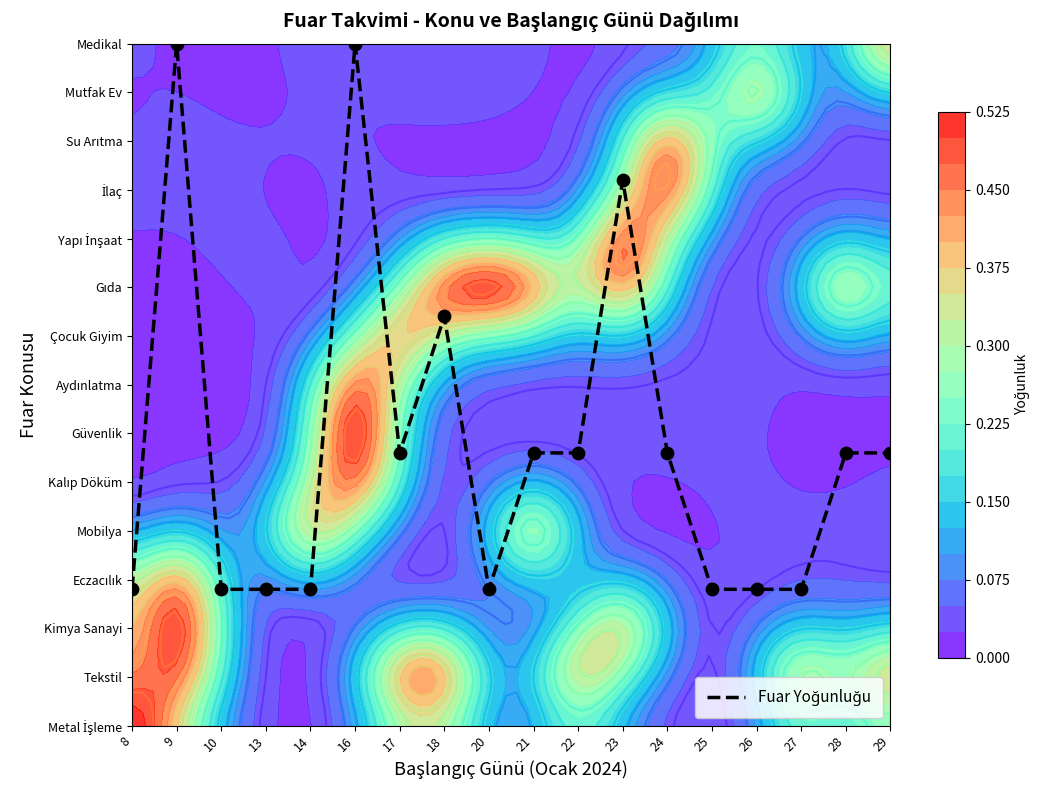

Reading left to right, transcribe all the data shown in this chart.

2.8	14.0	2.8	2.8	2.8	14.0	5.6	8.4	2.8	5.6	5.6	11.2	5.6	2.8	2.8	2.8	5.6	5.6